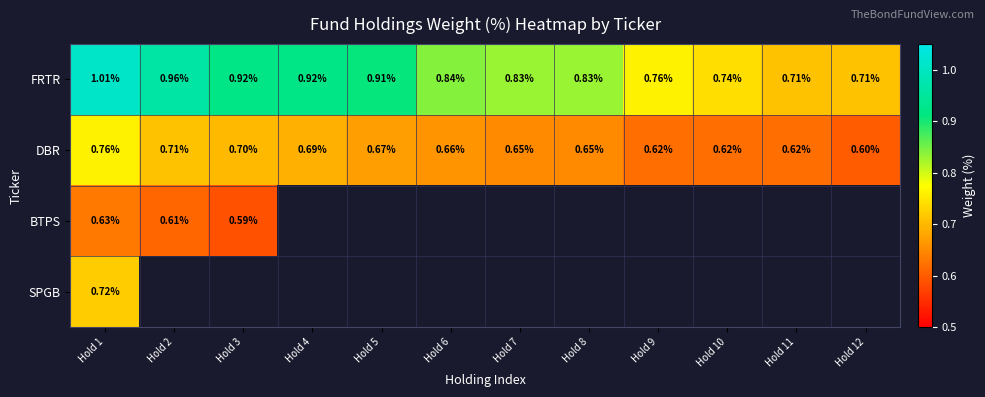

At which label is DBR closest to 0?

Hold 12